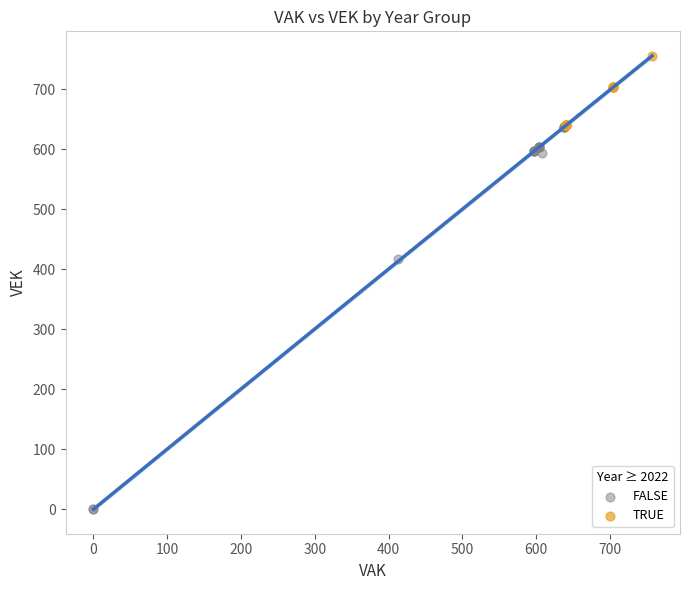

Which series contains the highest Y value?

TRUE